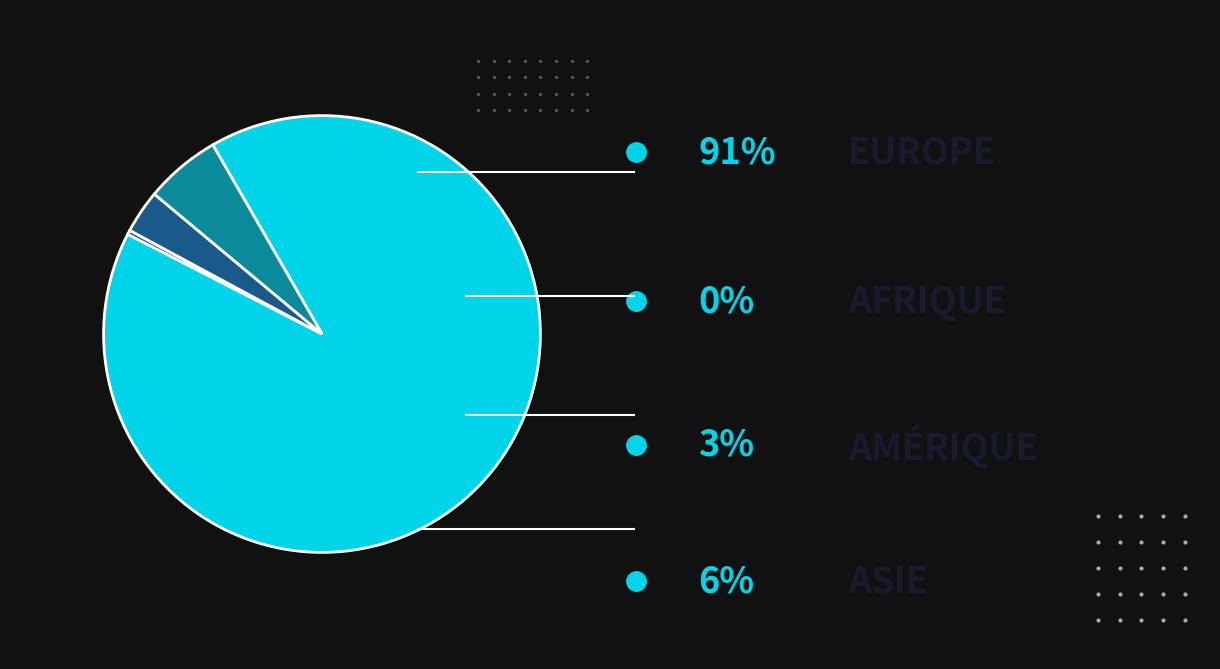

Count the number of slices in the pie.

4